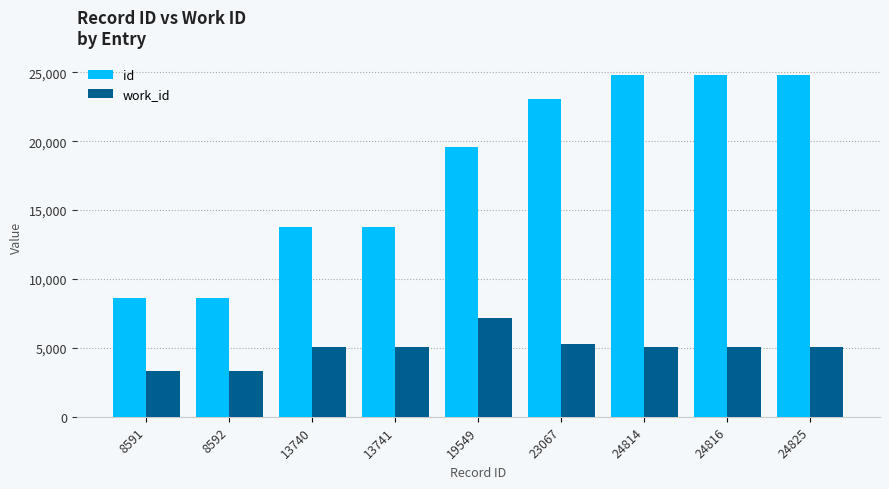

What is the approximate value of work_id at 8591?

3323